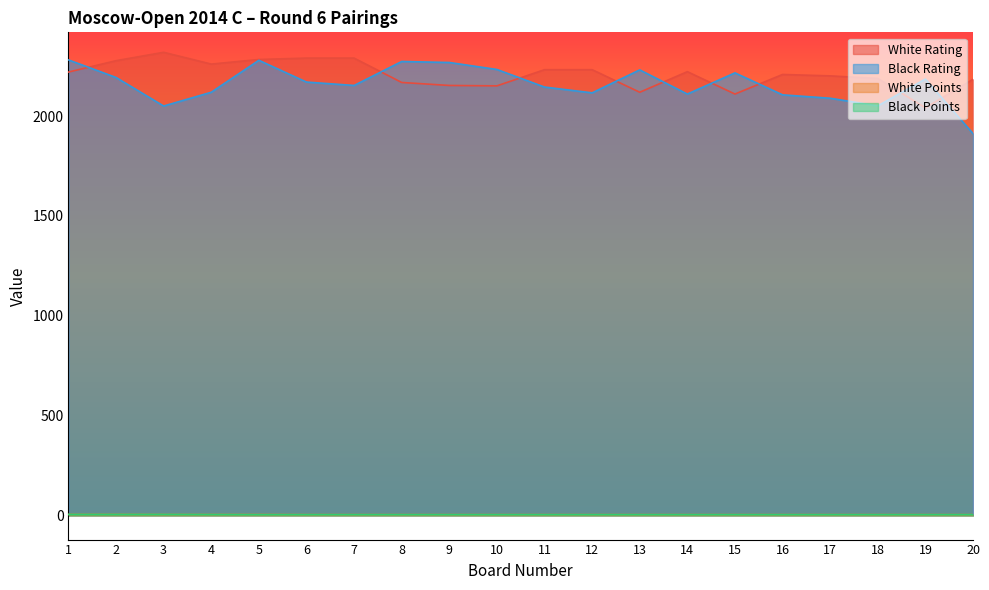

True or false: White Points has more than 2 interior local peaks.

False